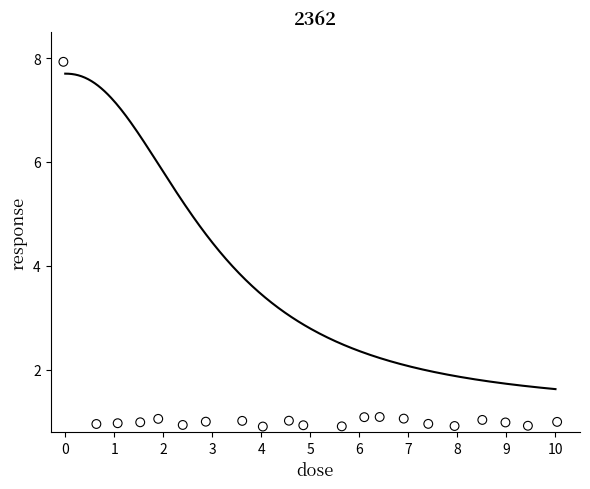

What is the range of X values (max minus min)?

10.1